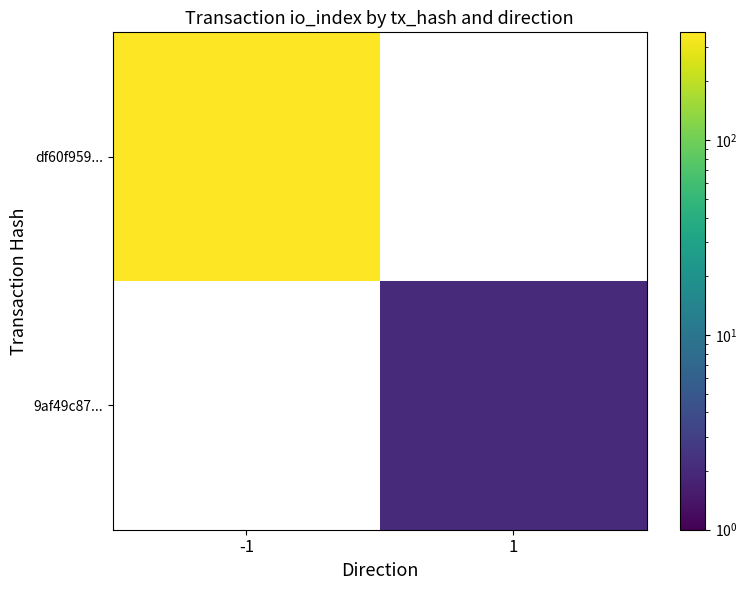

True or false: df60f959... has a value of 209.2 at -1.

False